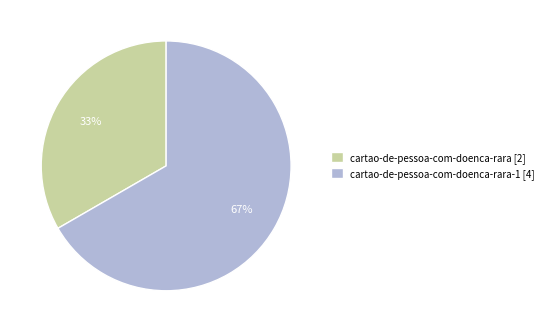

What percentage is the cartao-de-pessoa-com-doenca-rara [2] slice, to the nearest percent?

33%